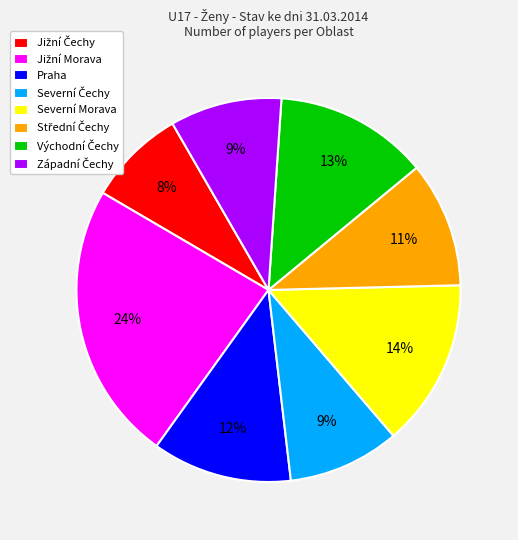

Count the number of slices in the pie.

8